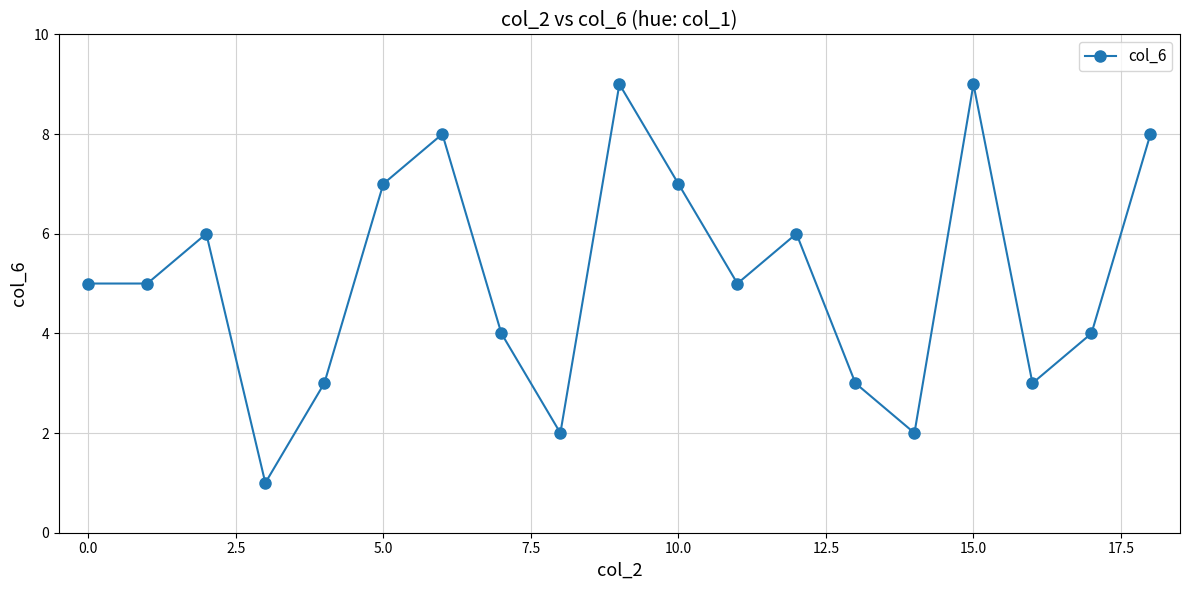

What is the value of the 18th point from the left?

4